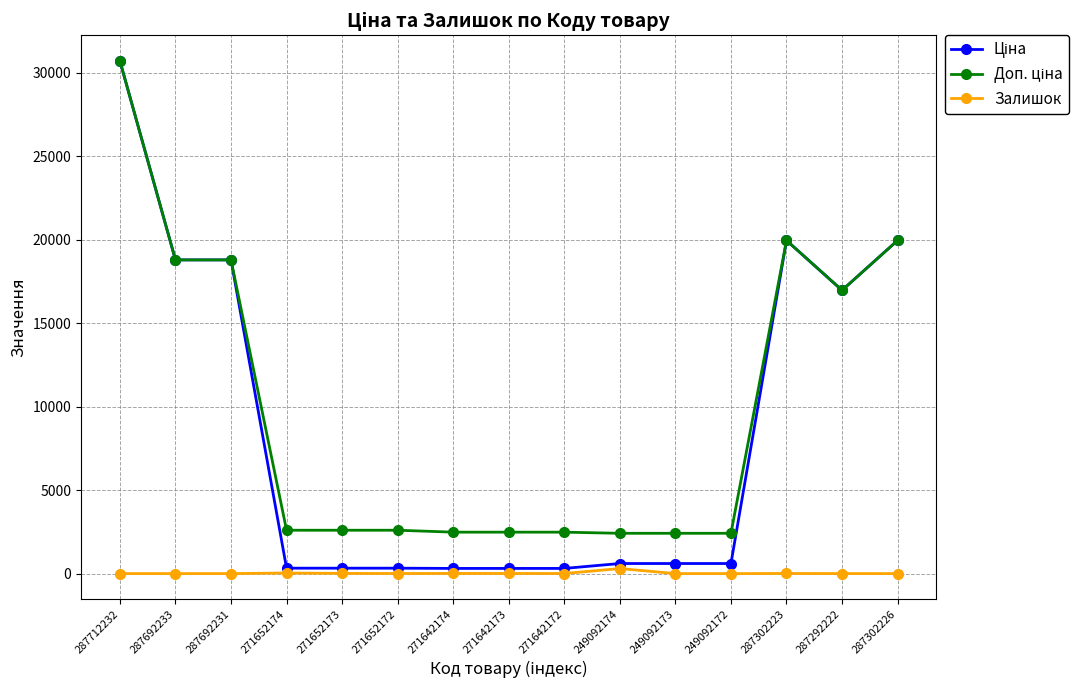

The Залишок series shows 4.0 at 271652172. True or false?

True